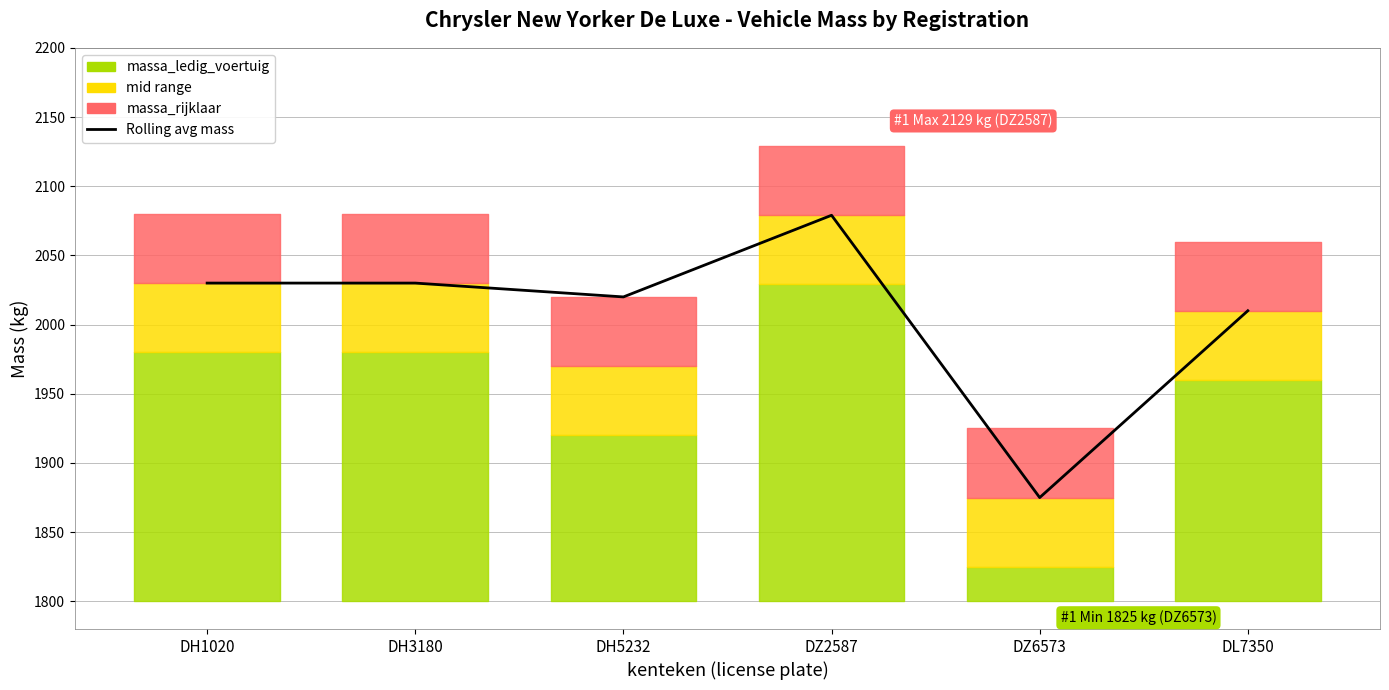

Reading right to left, extract all data points from this chart.

2010	1875	2079	2020	2030	2030